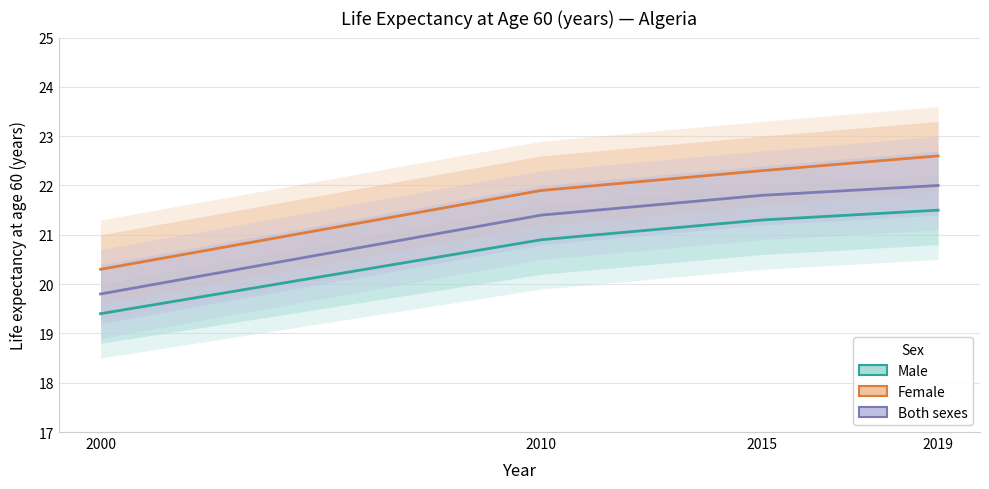

How many data points in Both sexes are less than 21?

1